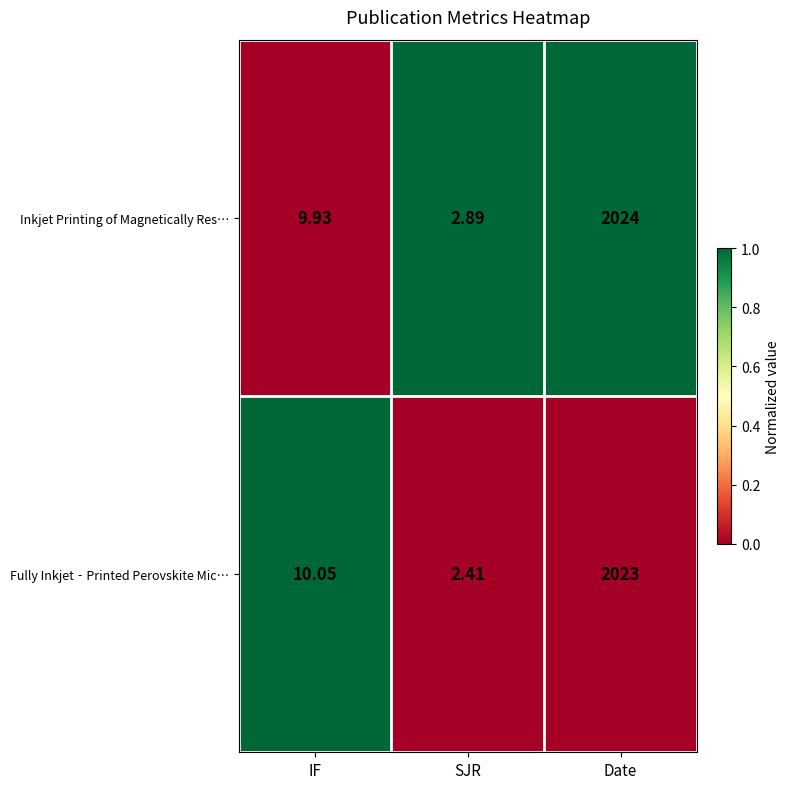

At which label does Fully Inkjet‐Printed Perovskite Mic… reach its peak?

Date